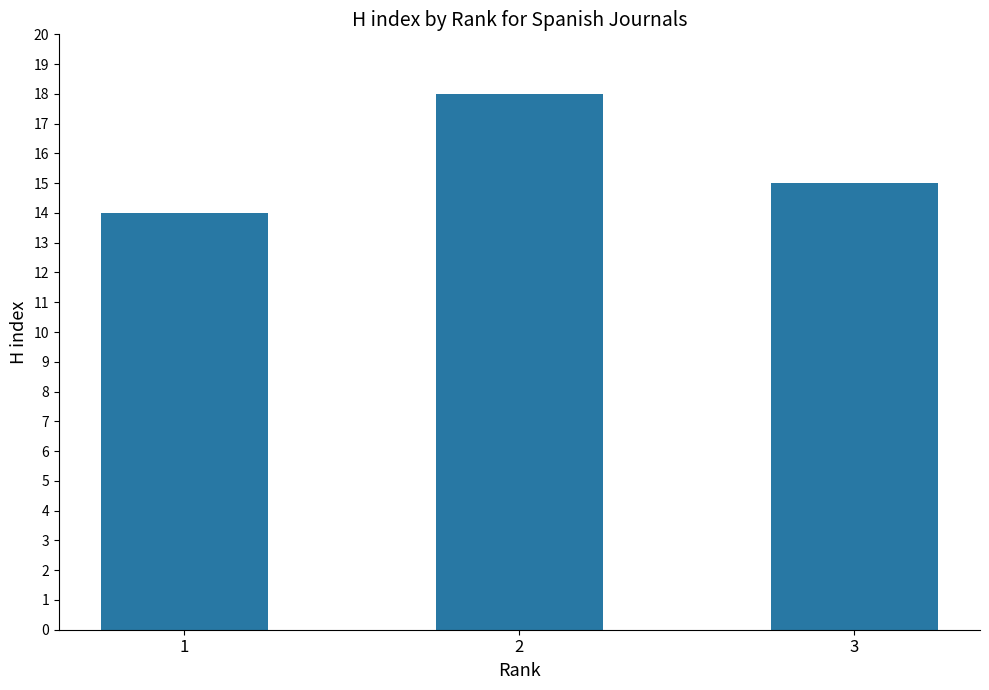

How many series are shown in this chart?

1